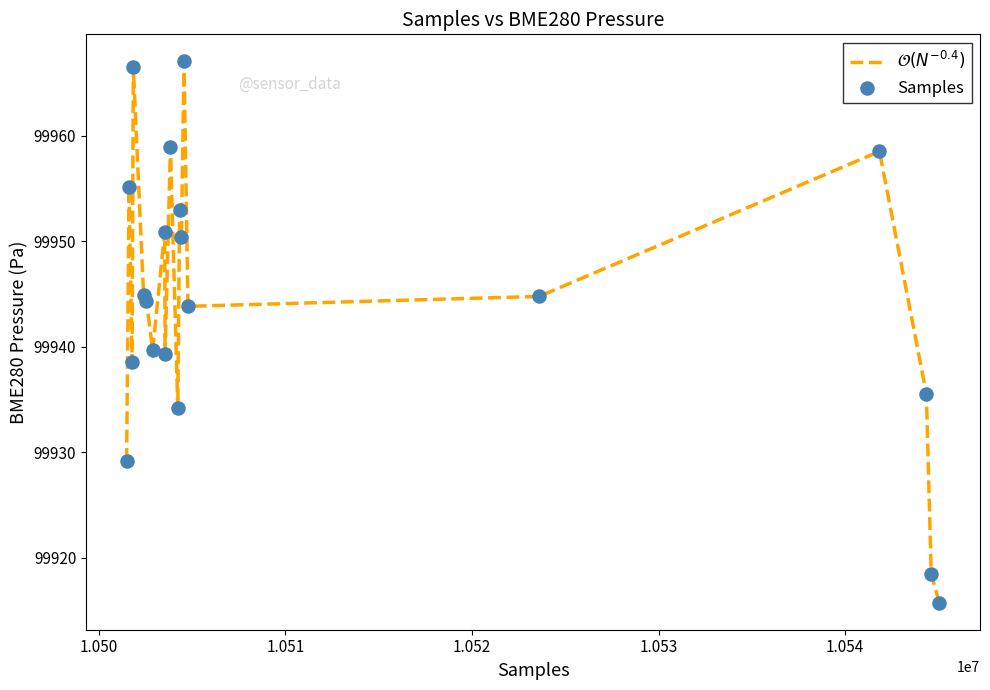

What is the smallest value displayed?

99915.8